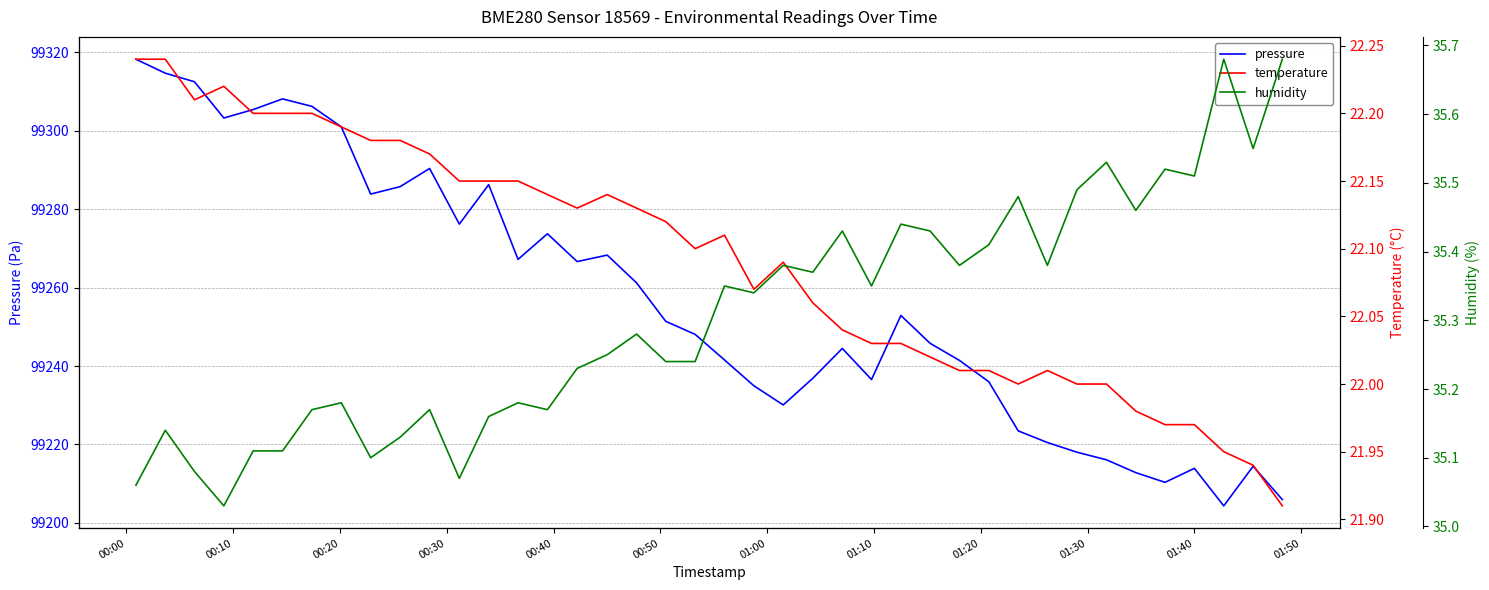

What is the highest value of the pressure series?

99318.3